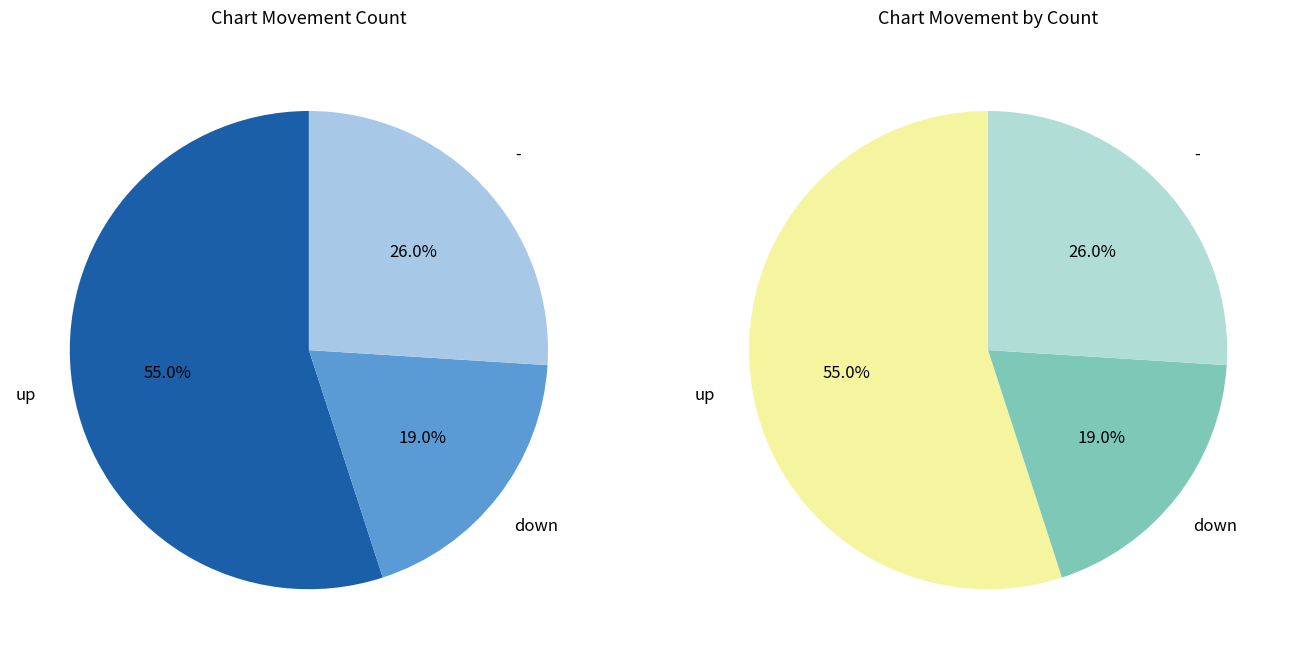

What is the change in value from down to -?

+7